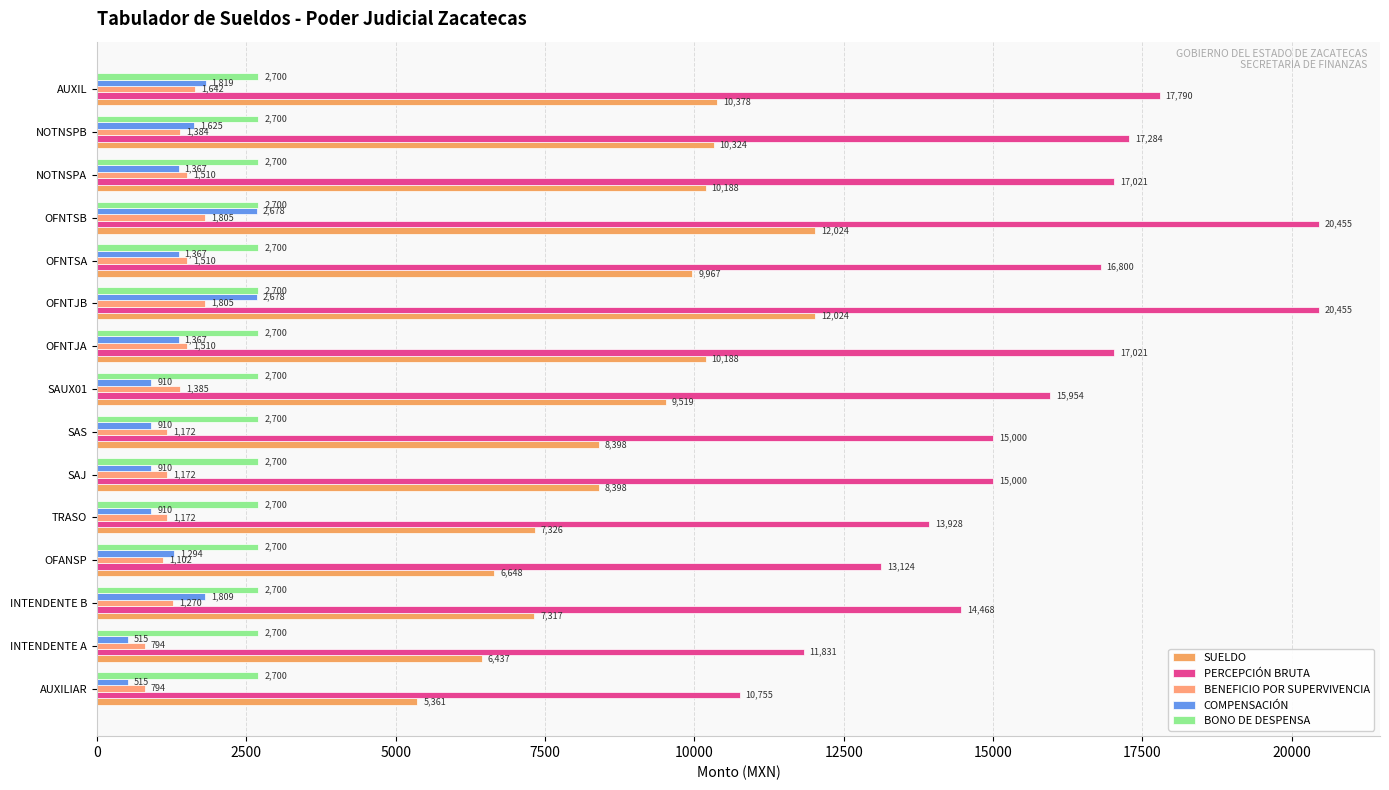

How many data points does each series have?

15